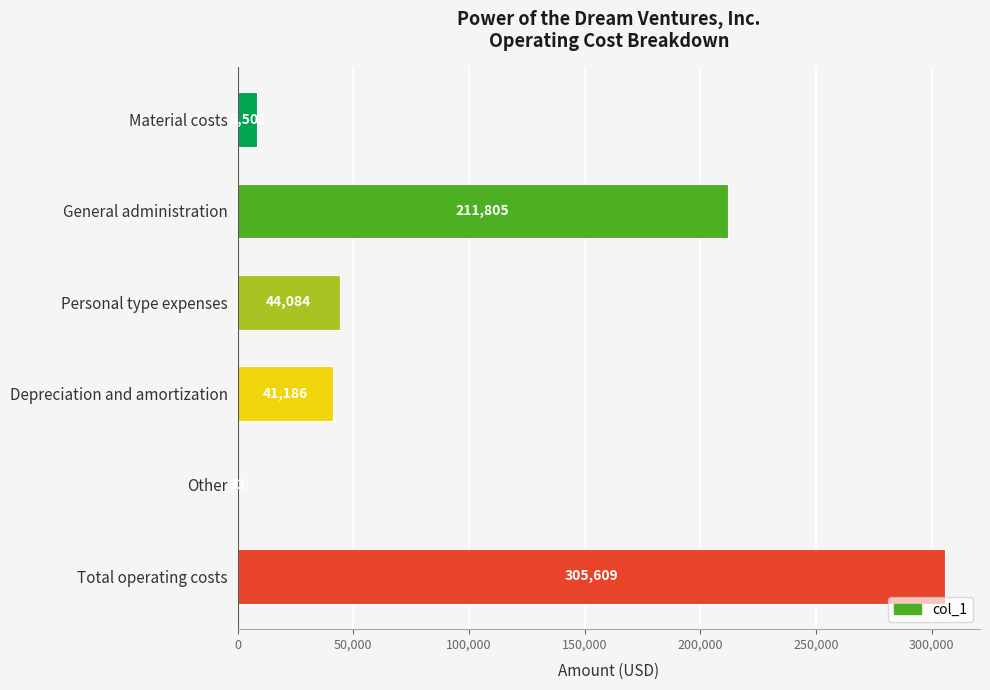

Between Material costs and Total operating costs, which is larger?

Total operating costs